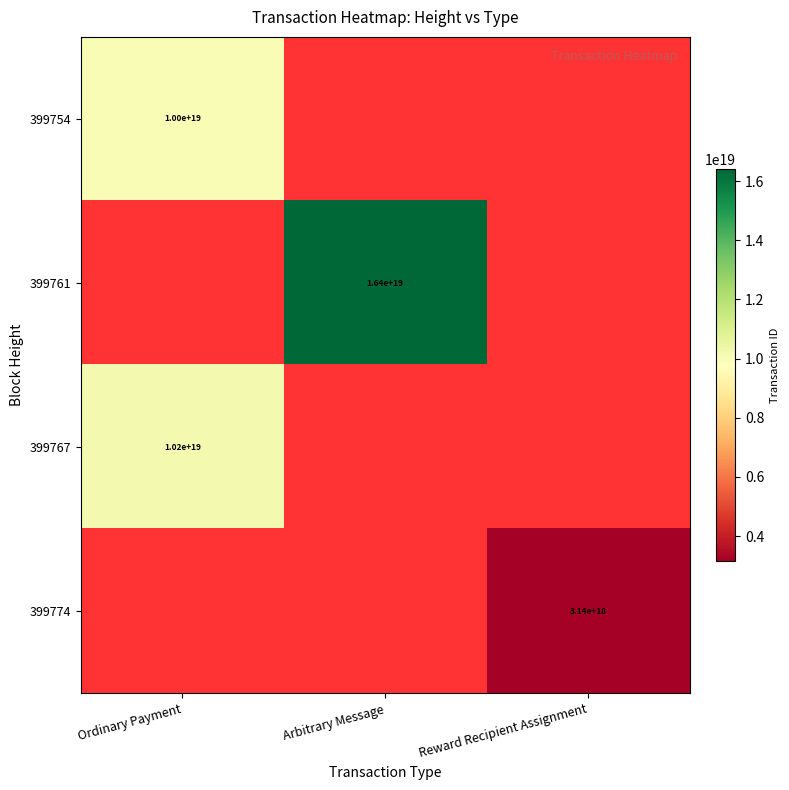

The value of 399761 at Arbitrary Message is 16400000000000000000. True or false?

True